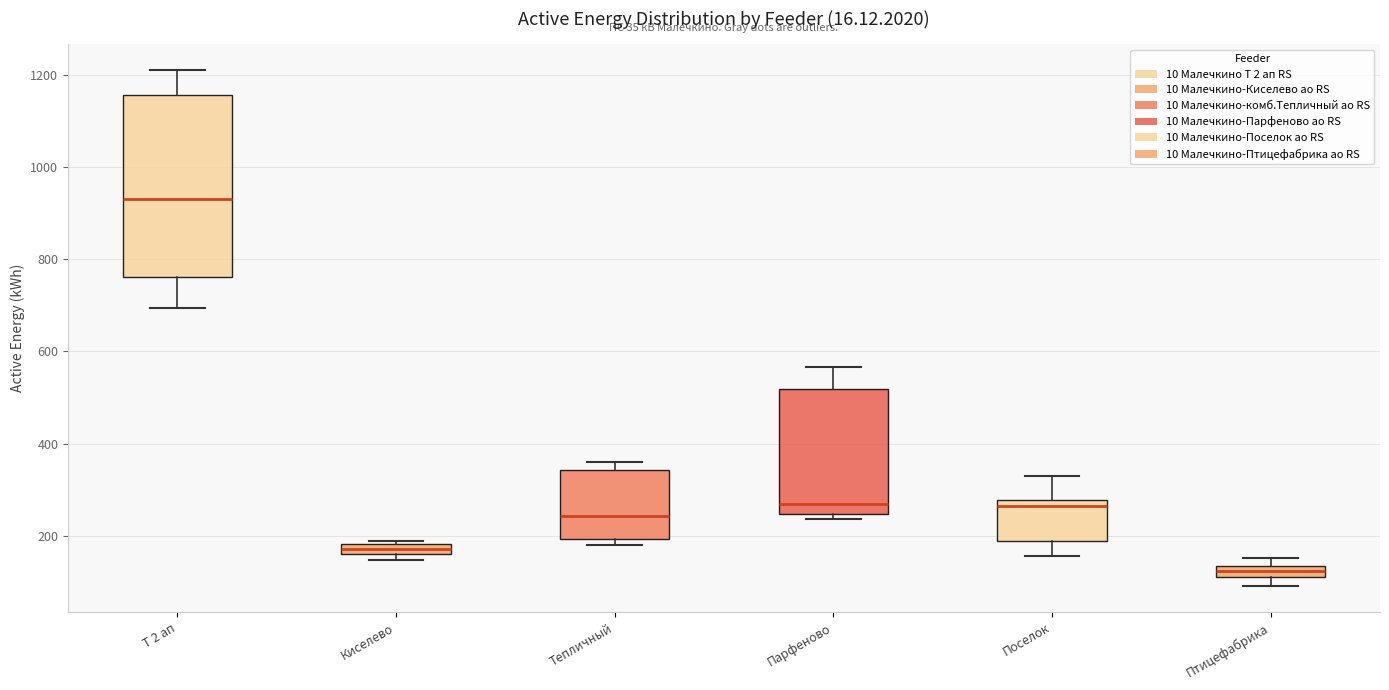

Which box has the highest median line?

Т 2 ап